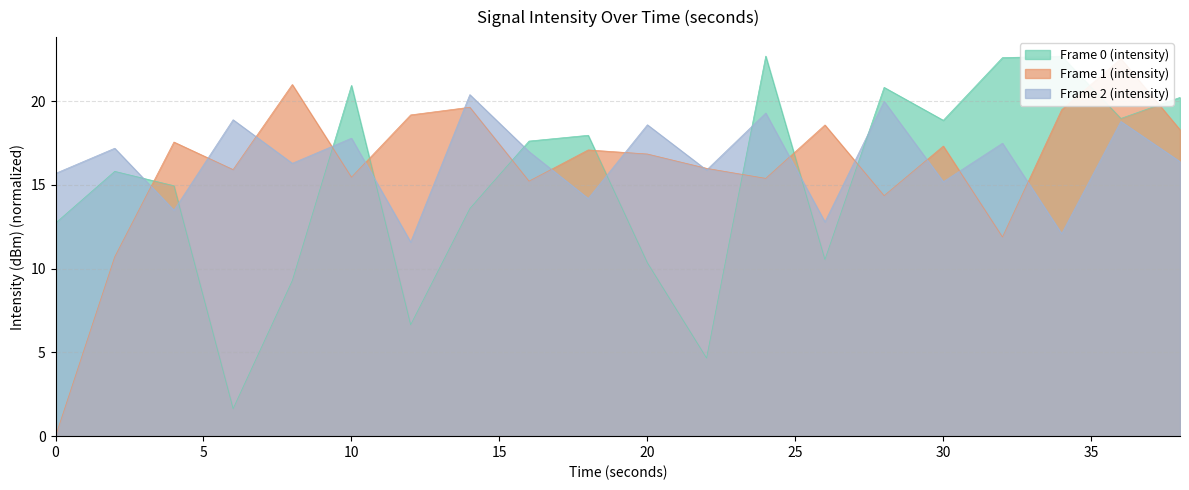

Does the chart have visible grid lines?

Yes